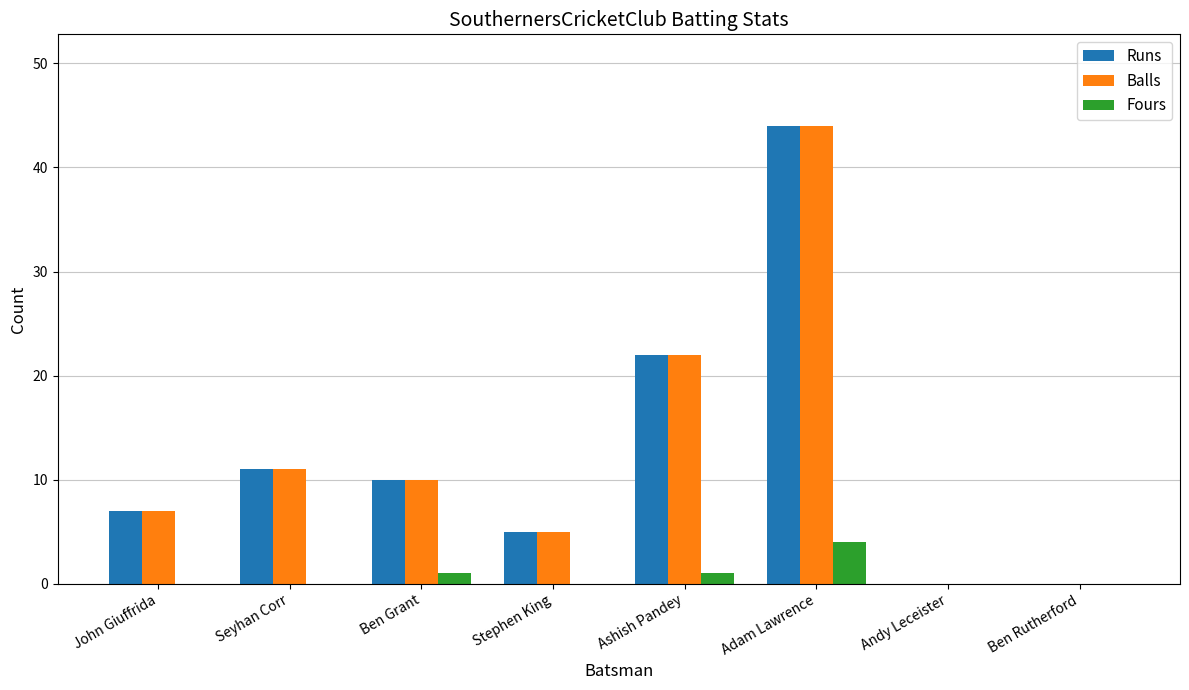

What is the sum of all Fours values?

6